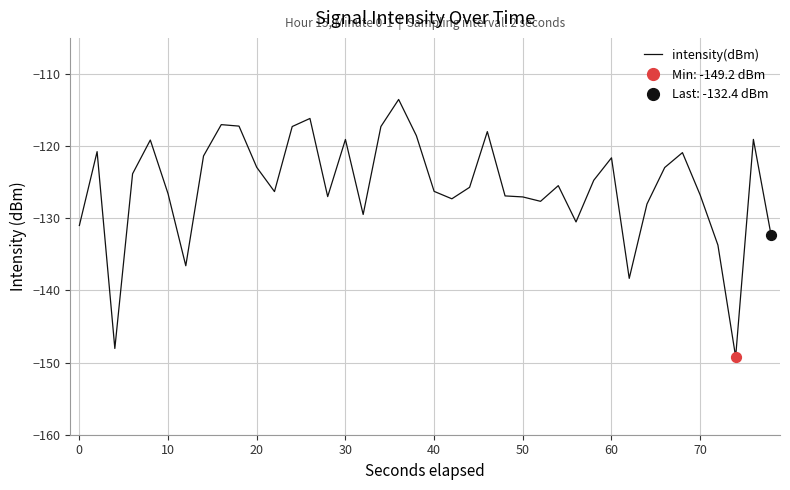

What is the maximum value shown in the chart?

-113.5